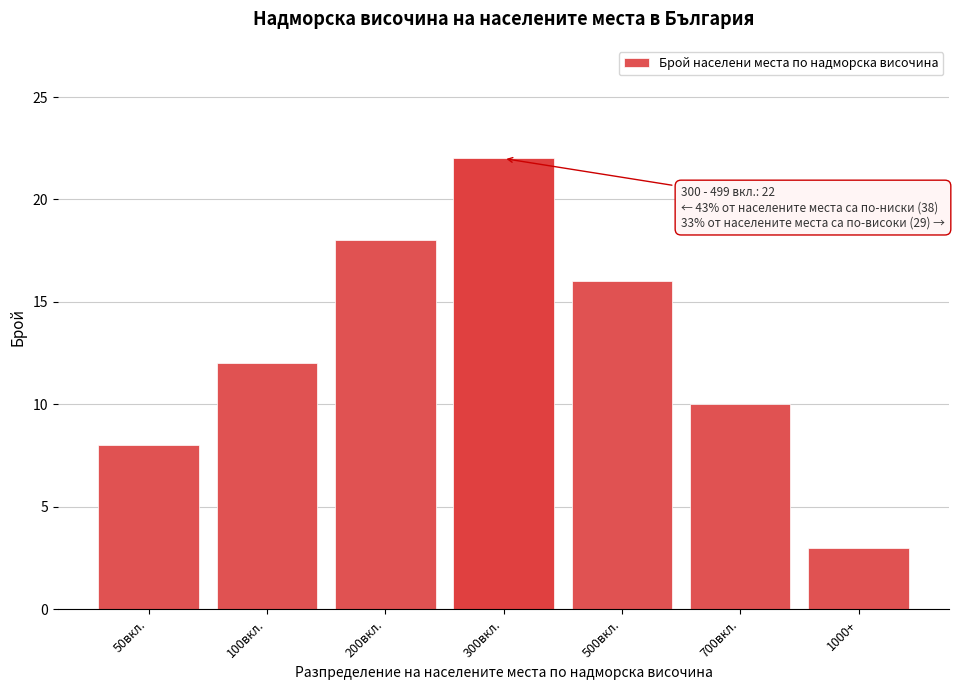

Reading left to right, what are all the values shown in this chart?

8	12	18	22	16	10	3